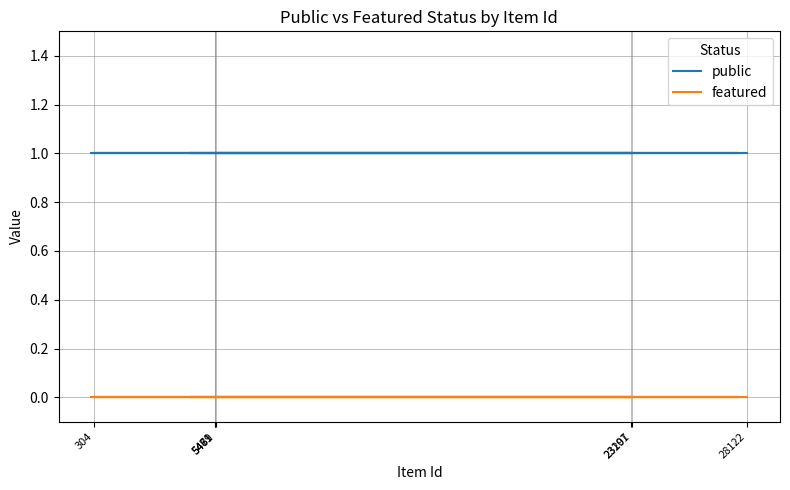

Which series has the largest total across all categories?

public